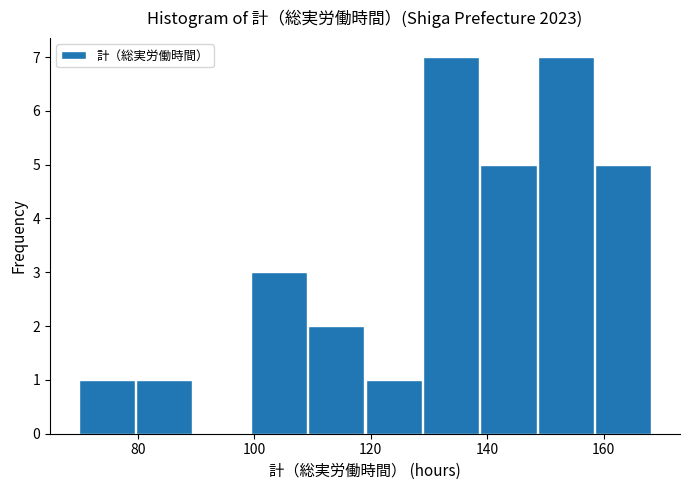

How tall is the bar that spans 100 to 110 on the x-axis? Neither the bar edges nor the heights are printed on the chart, so give them approximately, as read against the axes.

3